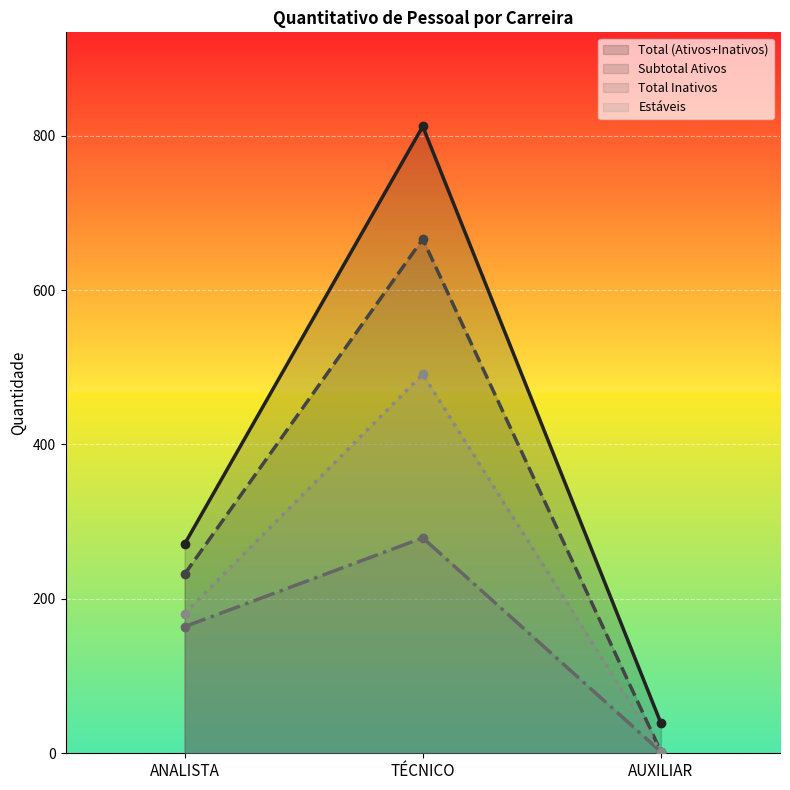

What is the difference between the highest and lowest values at AUXILIAR?

37